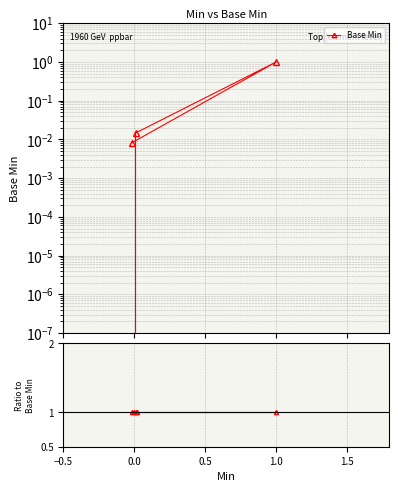

How many points are lower than both their immediate neighbors (excluding endpoints)?

1